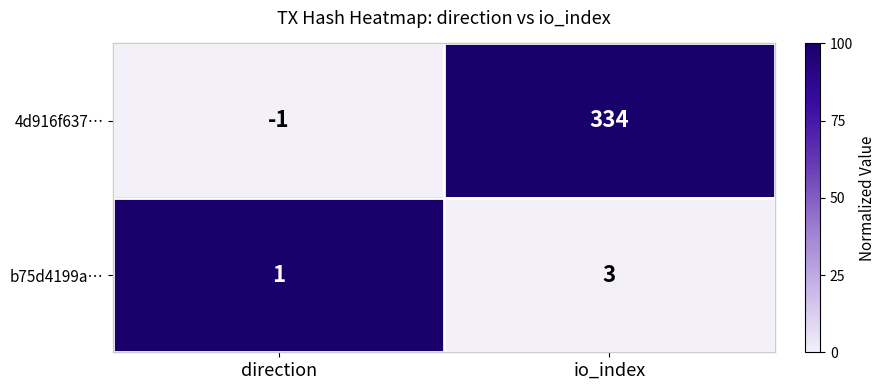

At which label does b75d4199a… reach its peak?

io_index